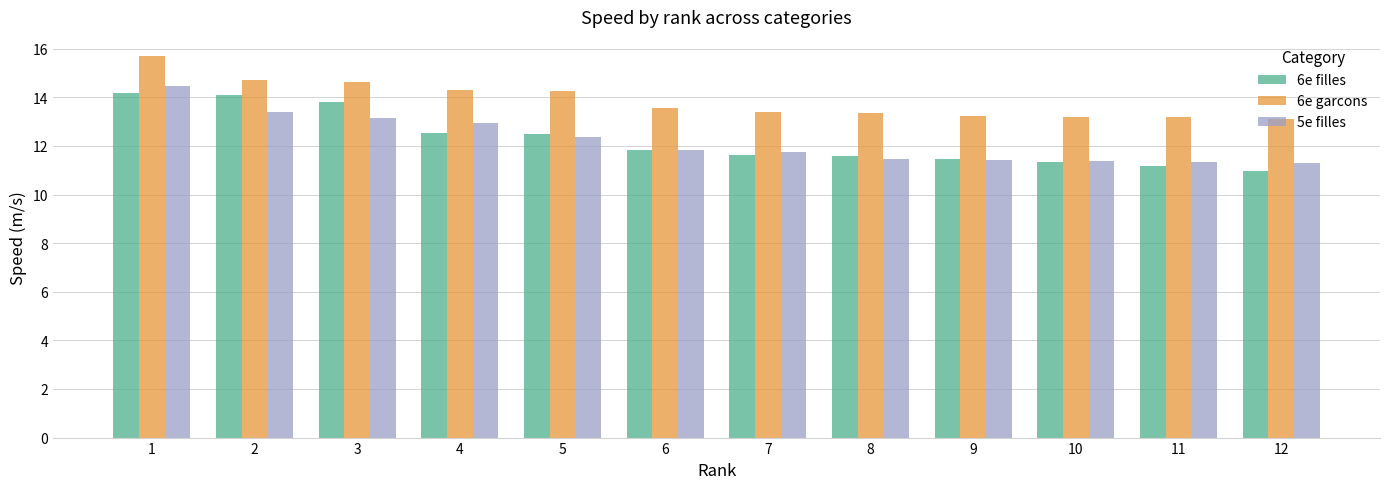

How many groups of bars are there?

12